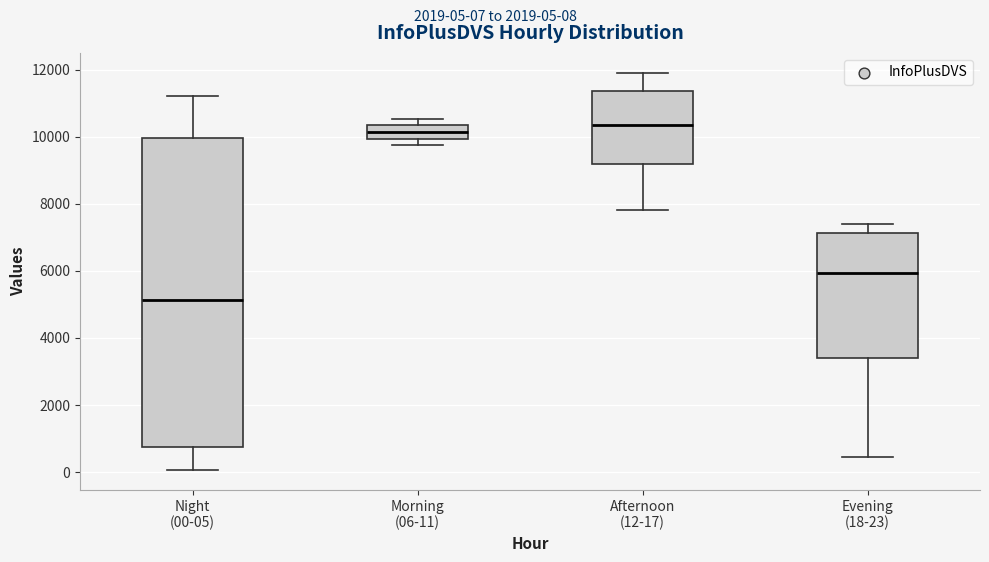

Reading left to right, transcribe this box plot: for each box, give where its median line is, the range the box spans, and where its two whiskers end, as read against the y-axis. The values are not printed on the chart, so give them approximately, as read against the axis.

Night (00-05): median 5200, box 800 to 10000, whiskers 0 to 11200
Morning (06-11): median 10200, box 10000 to 10400, whiskers 9800 to 10600
Afternoon (12-17): median 10400, box 9200 to 11400, whiskers 7800 to 12000
Evening (18-23): median 6000, box 3400 to 7200, whiskers 400 to 7400